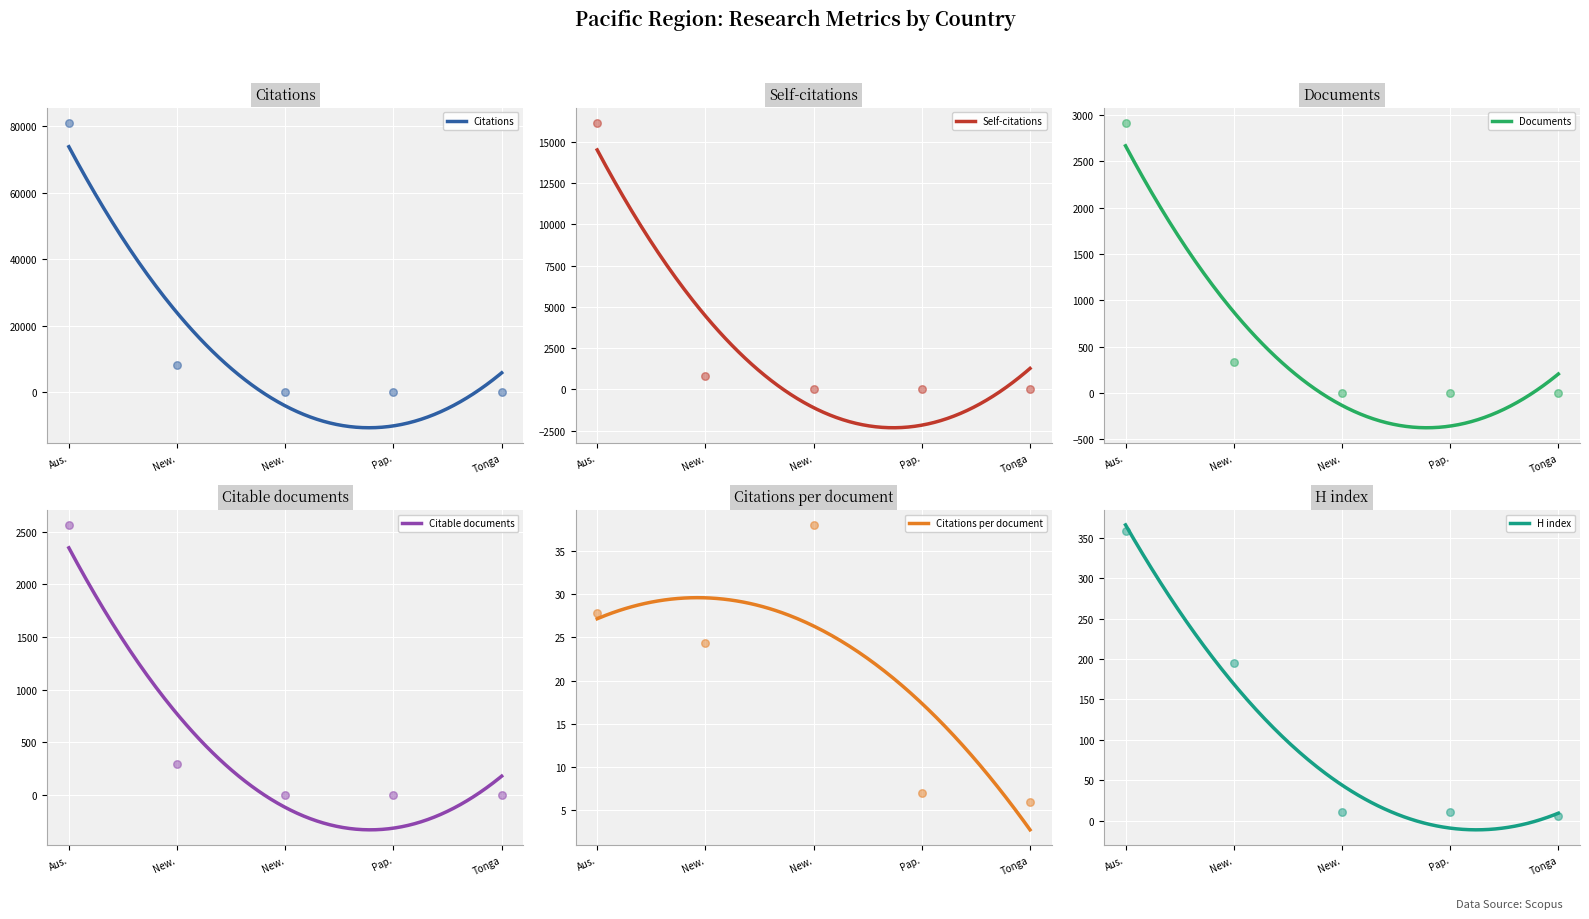

At how many categories does at least one series exceed 18691?

1